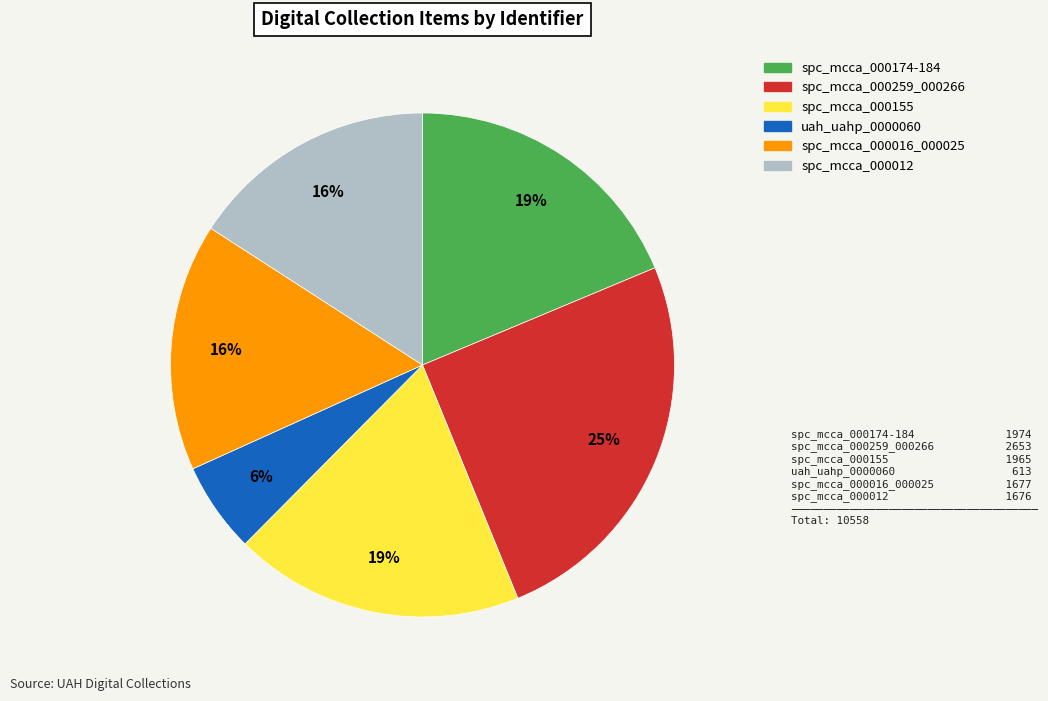

How many segments does this pie chart have?

6